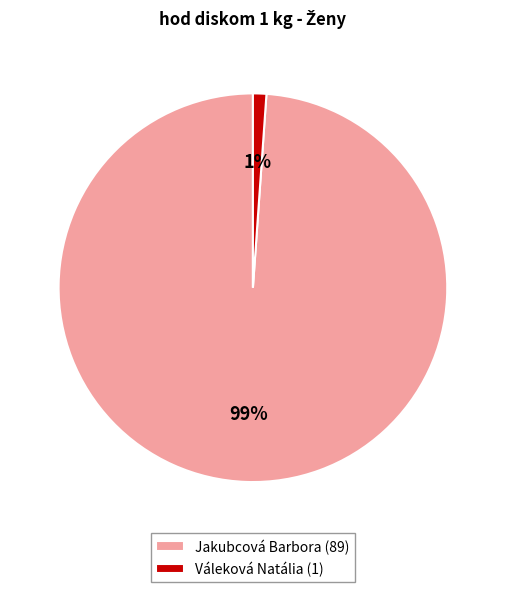

Do Váleková Natália and Jakubcová Barbora together represent more than half of the pie?

Yes